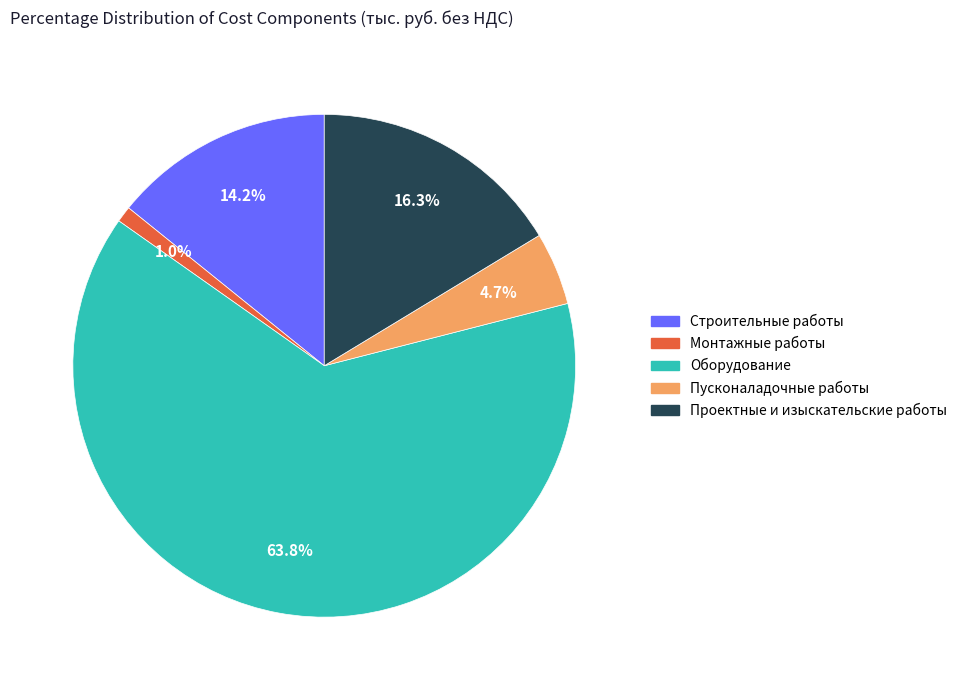

To the nearest percent, what percentage of the pie is Монтажные работы?

1%